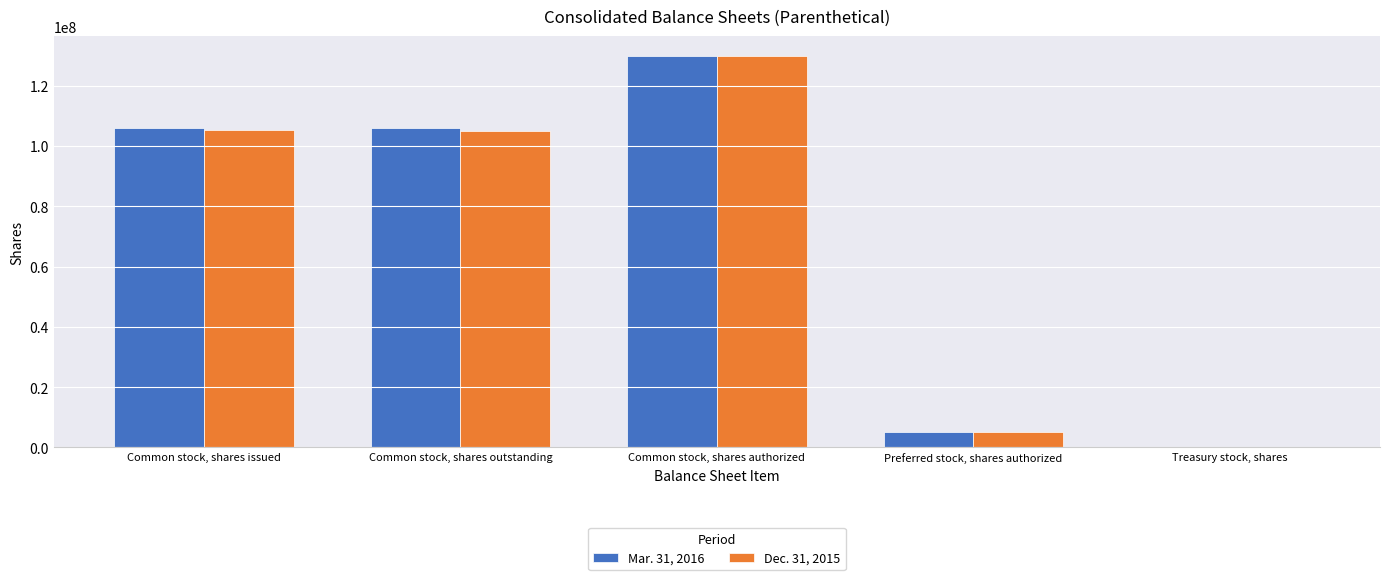

Between Common stock, shares issued and Common stock, shares authorized, which series saw the biggest shift?

Dec. 31, 2015